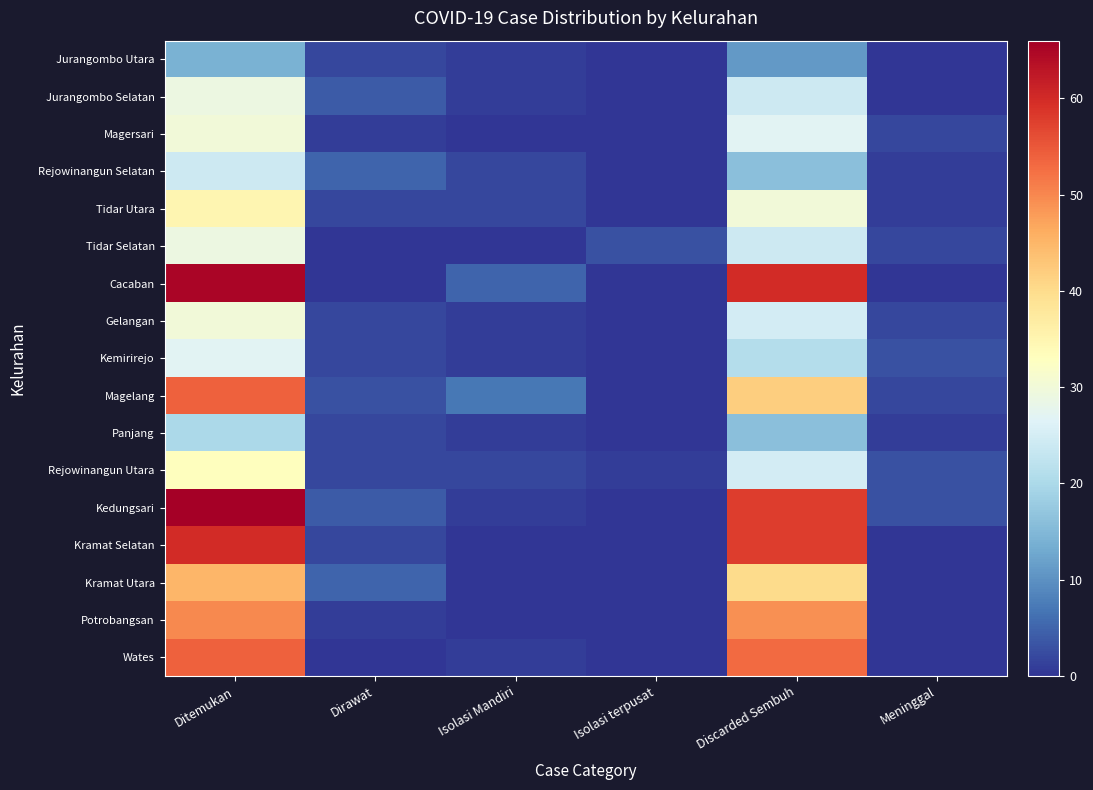

List the series in order of their peak value, lowest first.

Jurangombo Utara, Panjang, Rejowinangun Selatan, Kemirirejo, Jurangombo Selatan, Tidar Selatan, Magersari, Gelangan, Rejowinangun Utara, Tidar Utara, Kramat Utara, Potrobangsan, Magelang, Wates, Kramat Selatan, Cacaban, Kedungsari